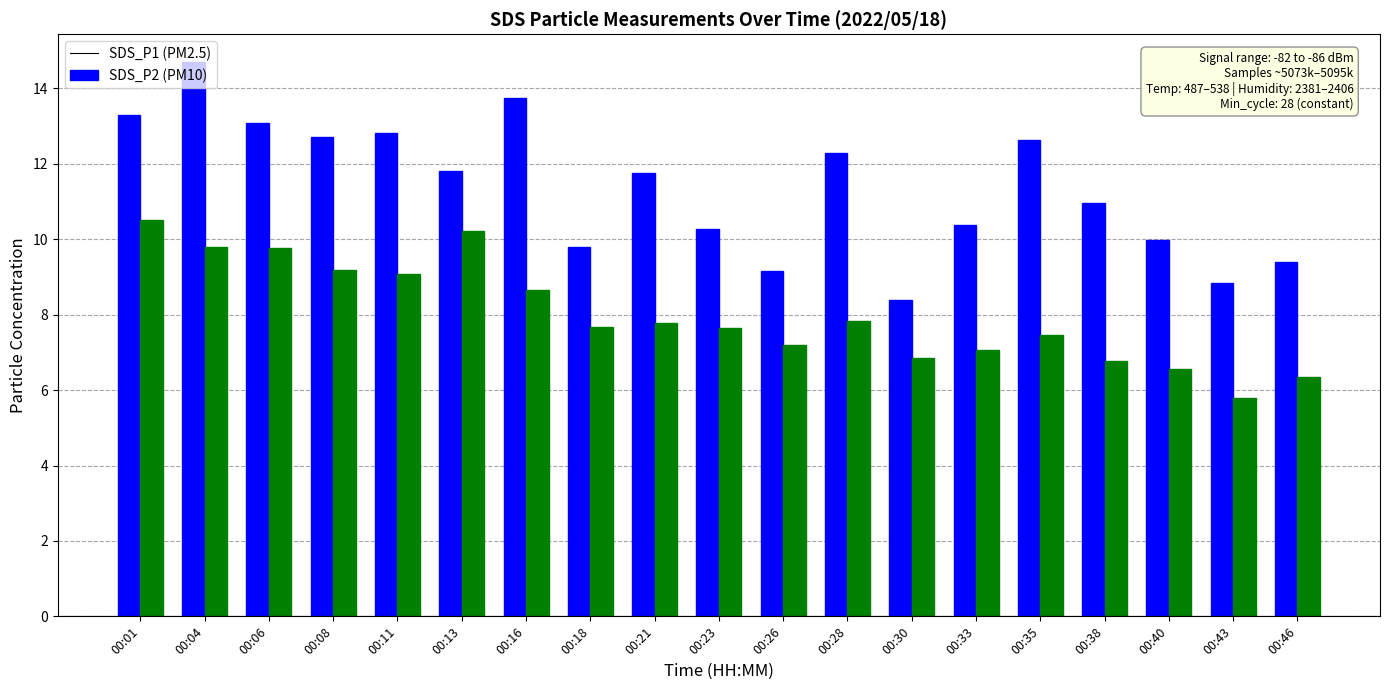

What is the maximum value shown in the chart?

14.7